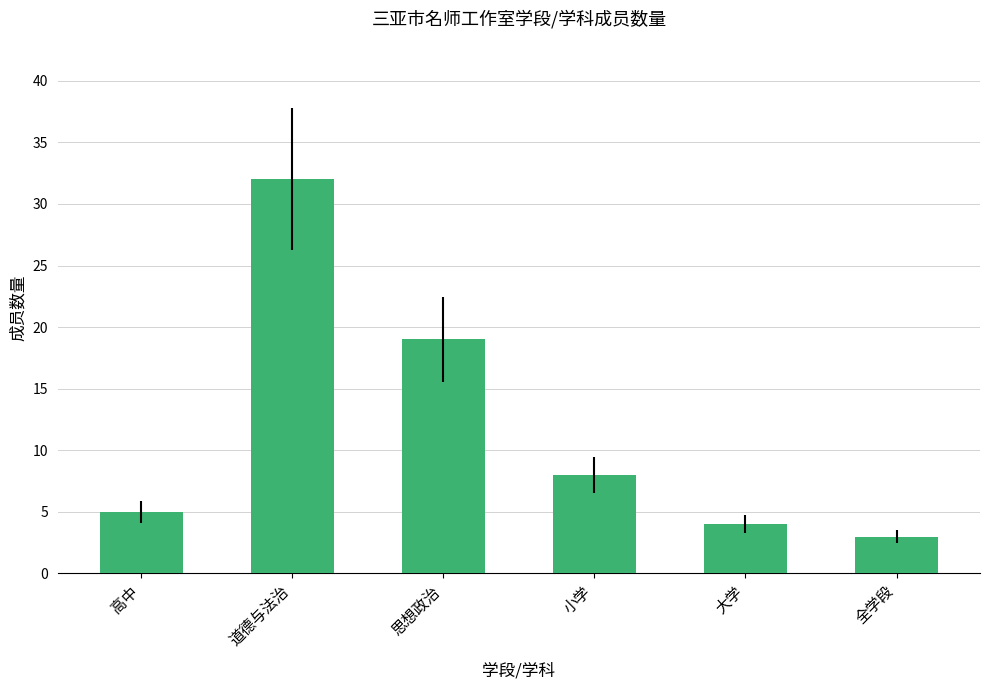

Rank the categories by value from lowest to highest.

全学段, 大学, 高中, 小学, 思想政治, 道德与法治